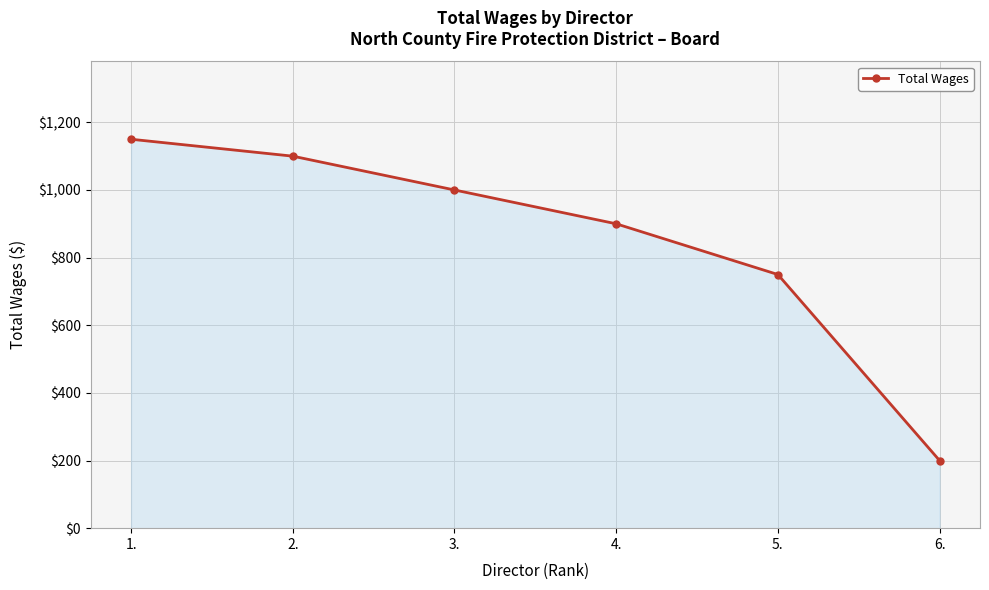

Reading left to right, transcribe all the data shown in this chart.

1.=1150	2.=1100	3.=1000	4.=900	5.=750	6.=200